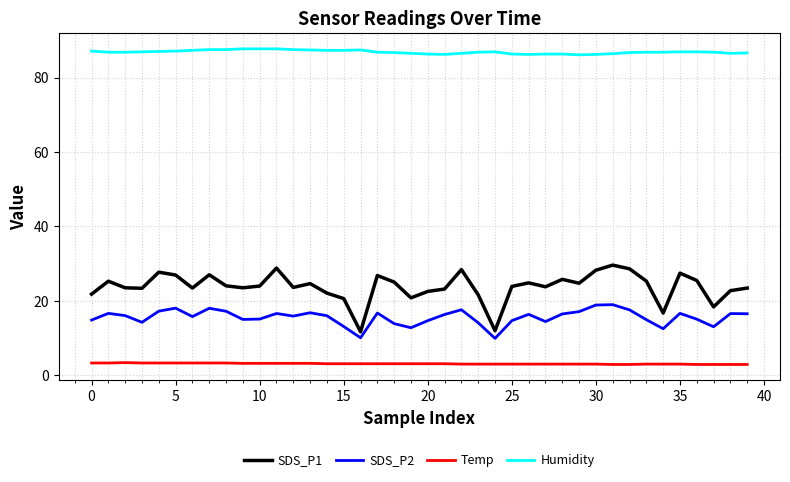

Which series has the widest spread of values?

SDS_P1